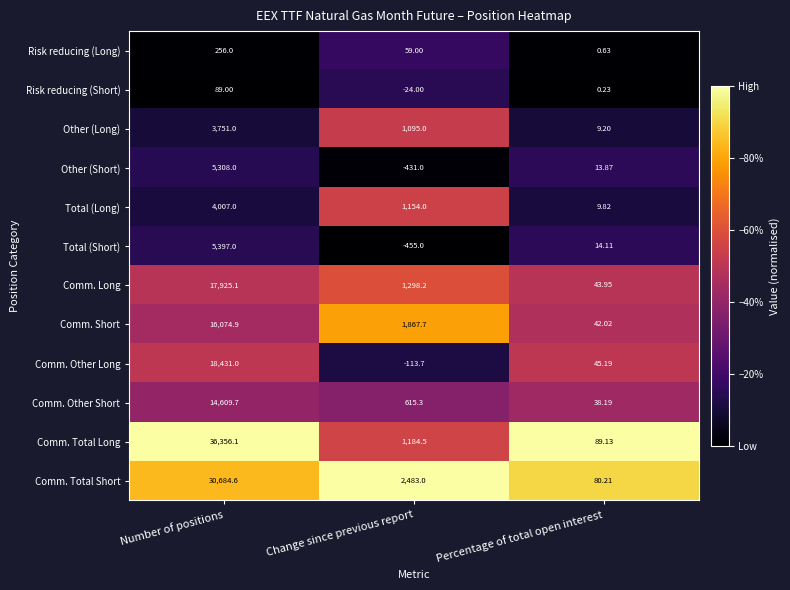

How many categories are shown in the chart?

3